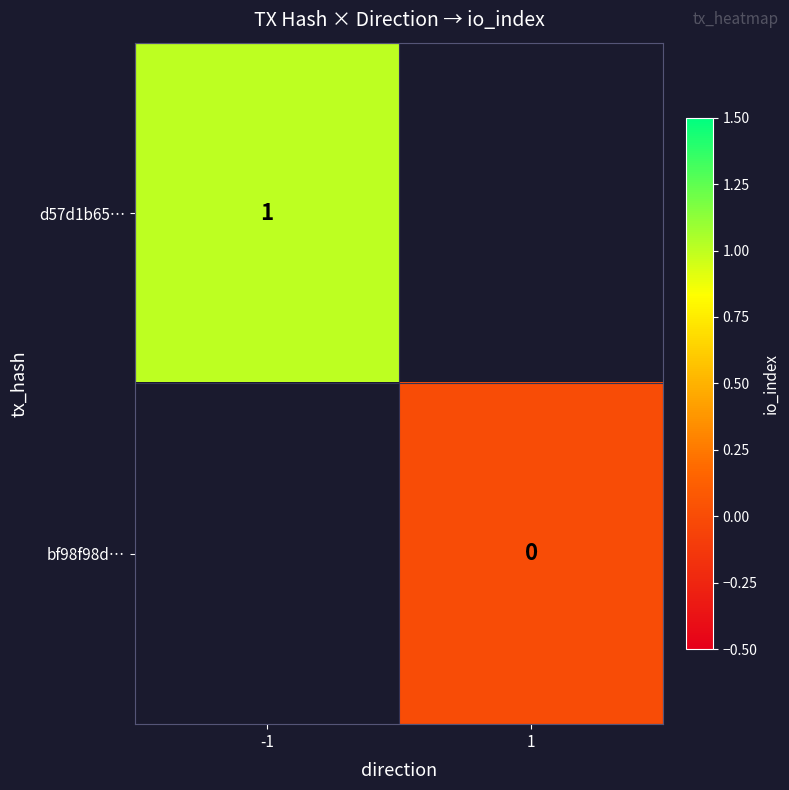

Is it true that d57d1b65… equals 1 at -1?

True